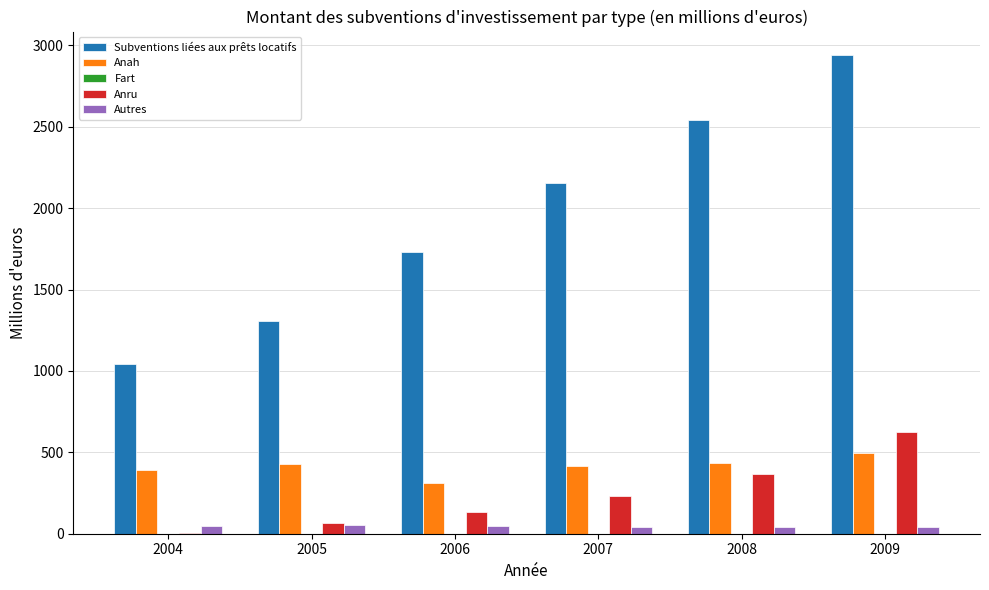

What is the maximum value shown in the chart?

2938.3